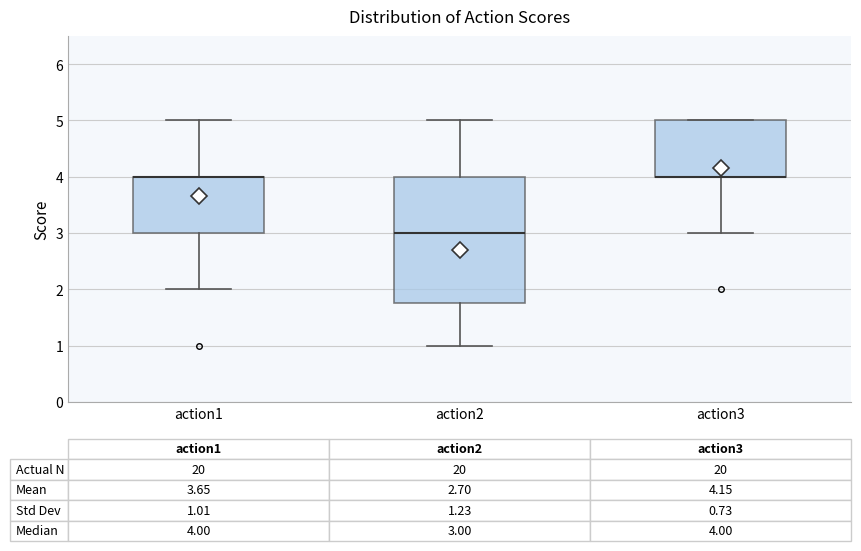

Which box is the tallest, from its lower edge to its upper edge?

action2